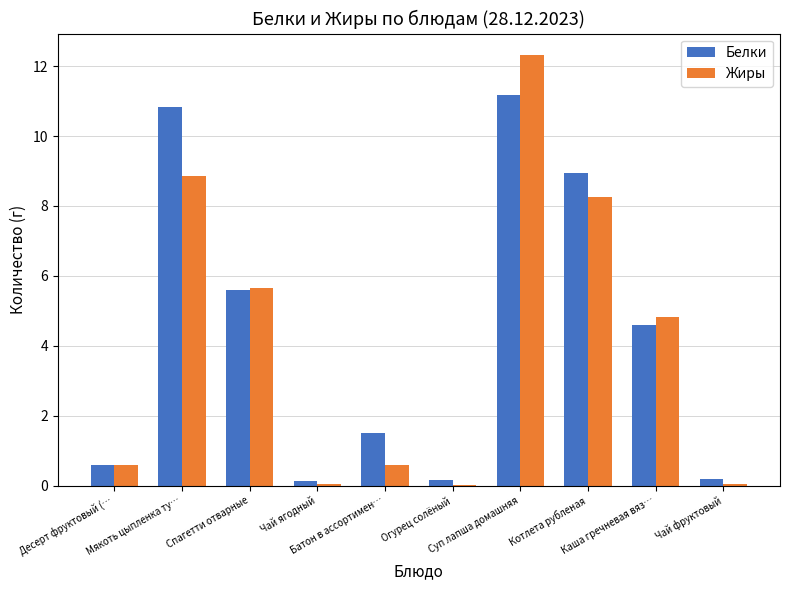

What is the sum of all Жиры values?

41.2